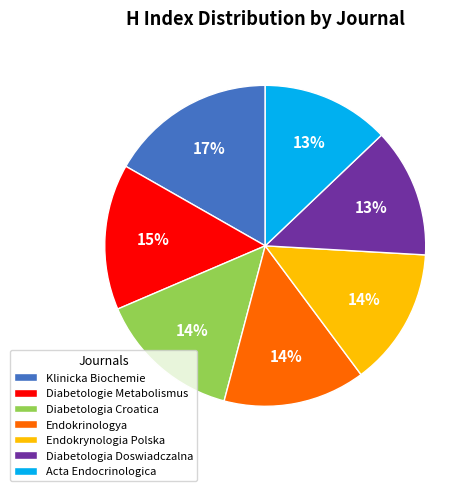

To the nearest percent, what is the average slice percentage?

14%